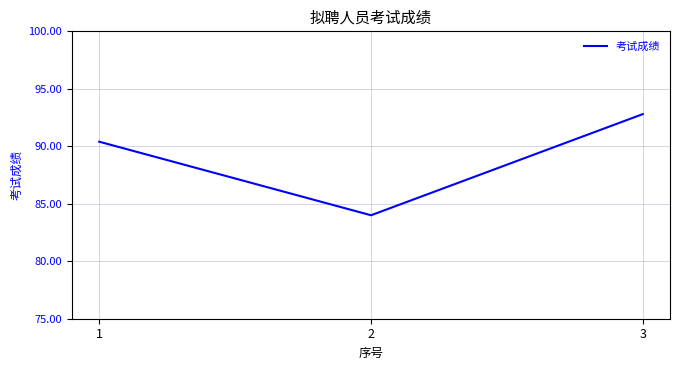

List the labels in order of value, smallest first.

2, 1, 3